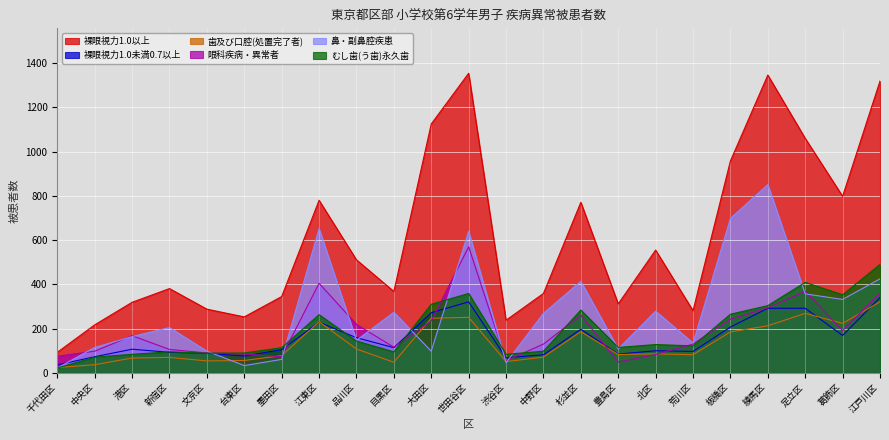

List the series in order of their peak value, lowest first.

歯及び口腔(処置完了者), 裸眼視力1.0未満0.7以上, むし歯(う歯)永久歯, 眼科疾病・異常者, 鼻・副鼻腔疾患, 裸眼視力1.0以上